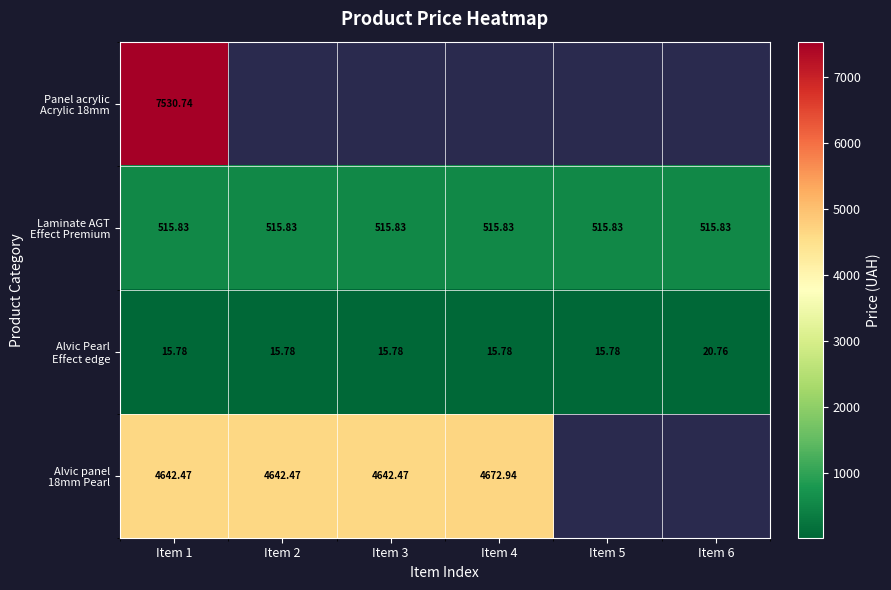

What is the maximum value shown in the chart?

7530.7